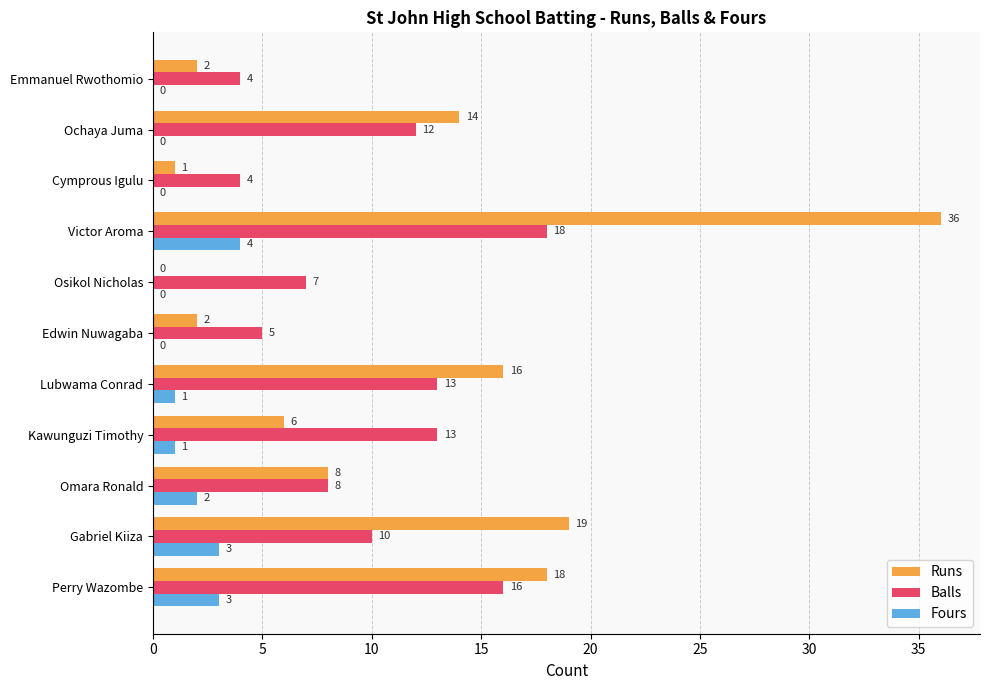

True or false: Fours has a value of -3 at Ochaya Juma.

False